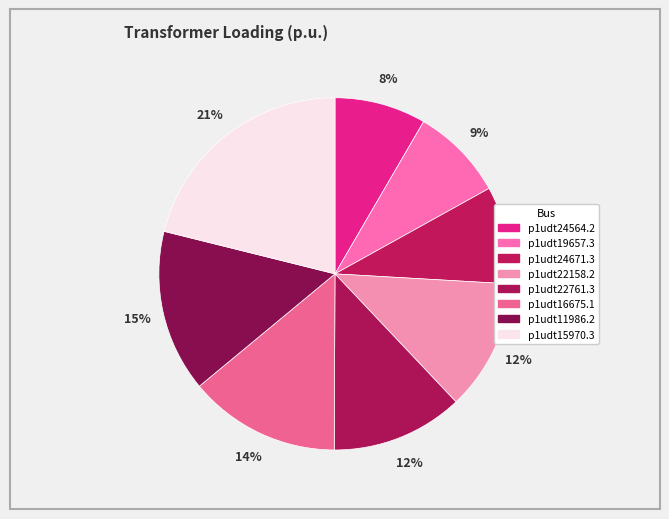

Is p1udt24671.3 the majority of the pie?

No